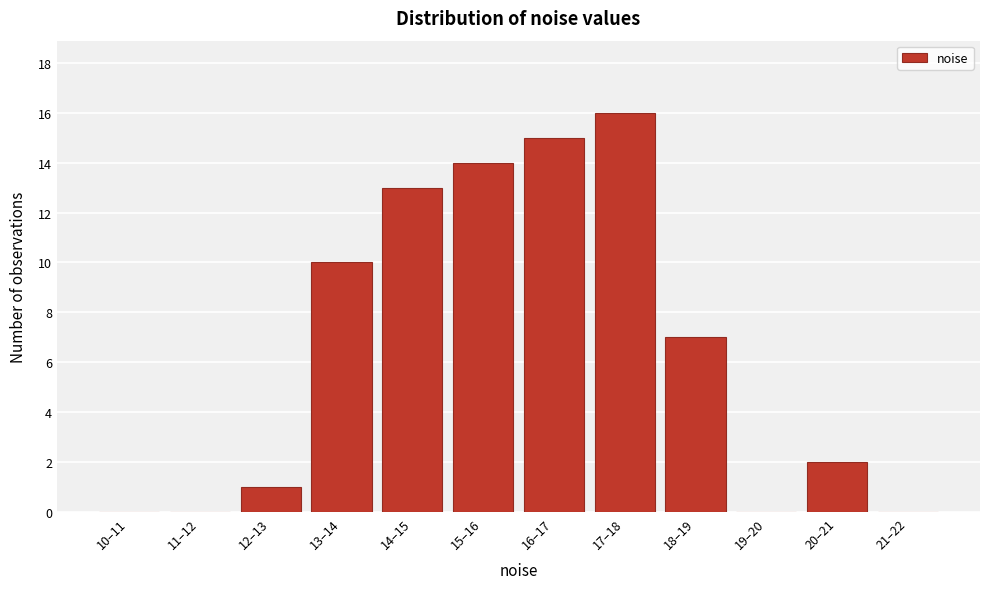

Reading left to right, transcribe all the data shown in this chart.

10–11=0	11–12=0	12–13=1	13–14=10	14–15=13	15–16=14	16–17=15	17–18=16	18–19=7	19–20=0	20–21=2	21–22=0